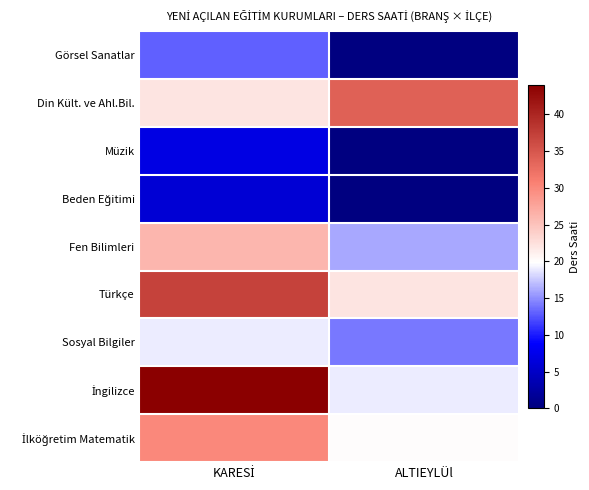

What is the sum of the Görsel Sanatlar values at KARESİ and ALTIEYLÜl?

13